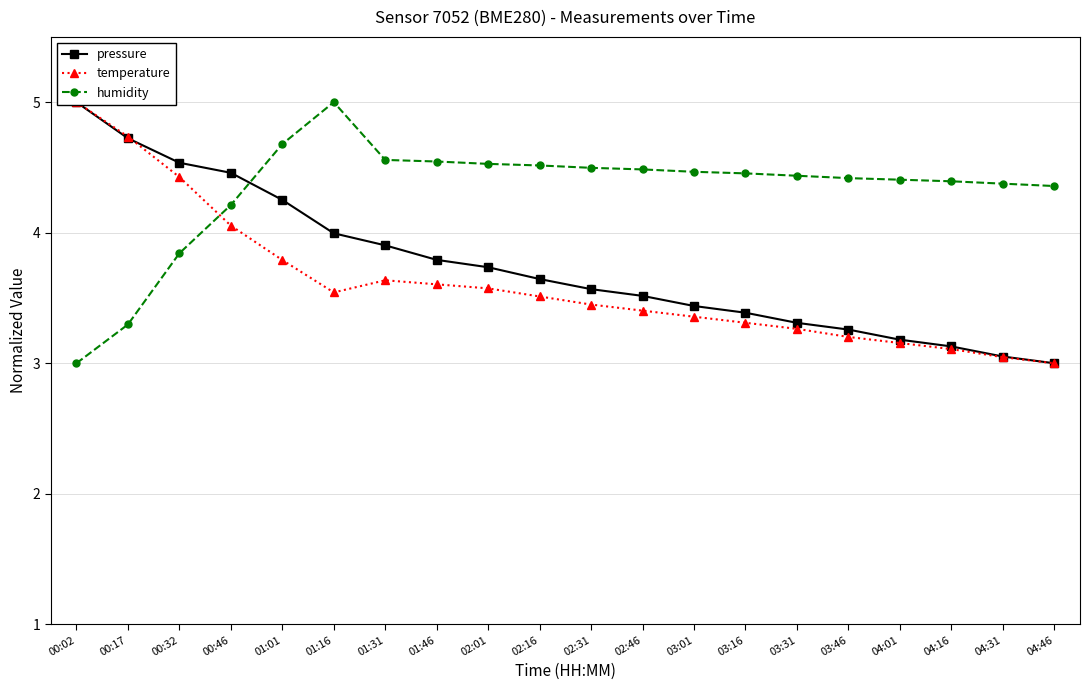

What is the label of the 11th point from the right?

02:16